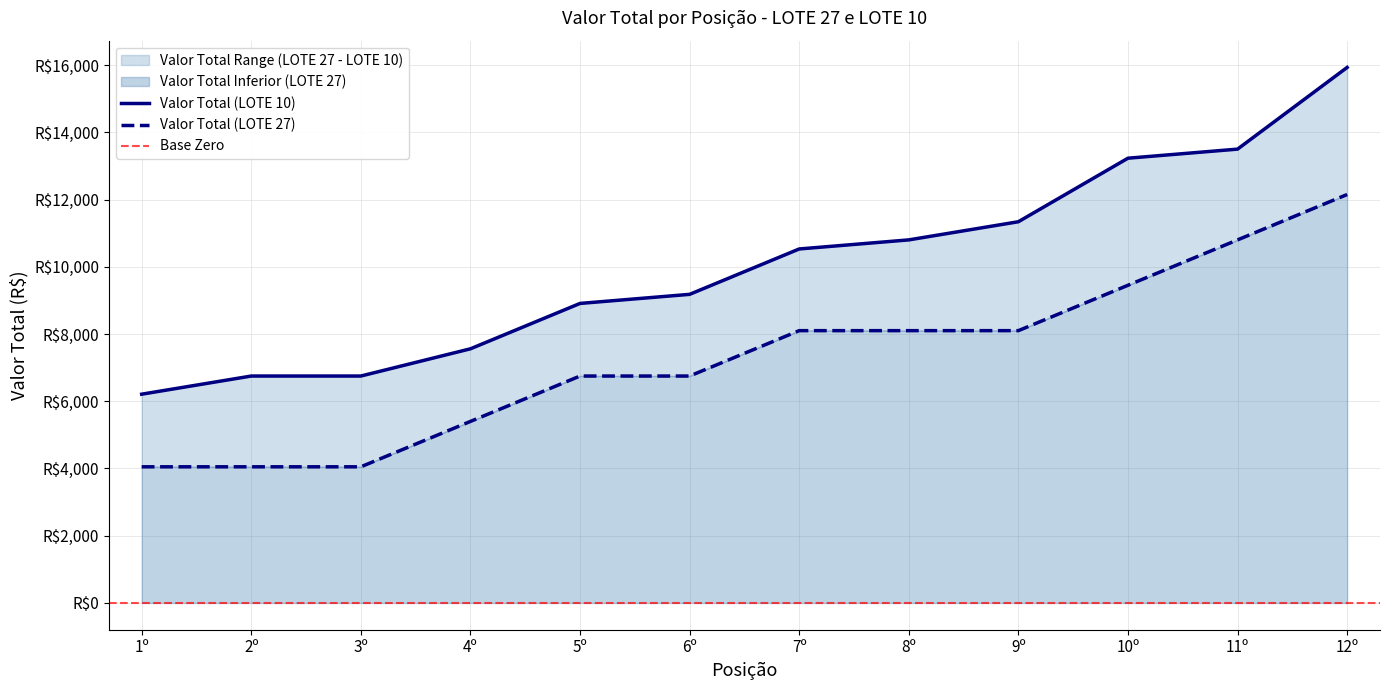

Reading left to right, extract all data points from this chart.

Valor Total (LOTE 27): 4050	4050	4050	5400	6750	6750	8100	8100	8100	9450	10800	12150
Valor Total (LOTE 10): 6210	6750	6750	7560	8910	9180	10530	10800	11340	13230	13500	15930